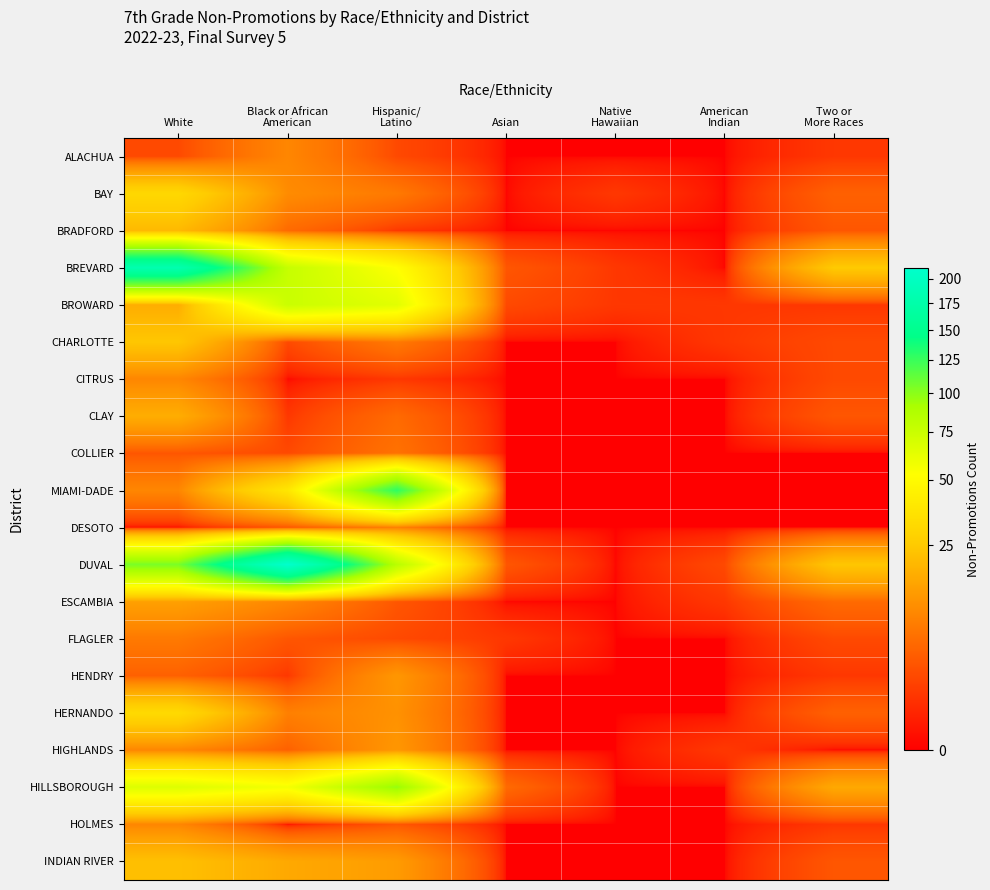

How many series are shown in this chart?

20